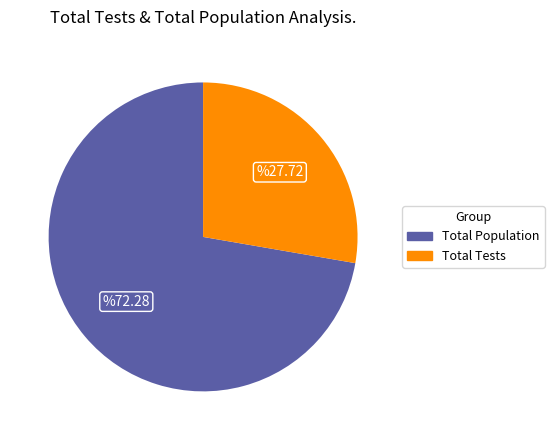

Count the number of slices in the pie.

2